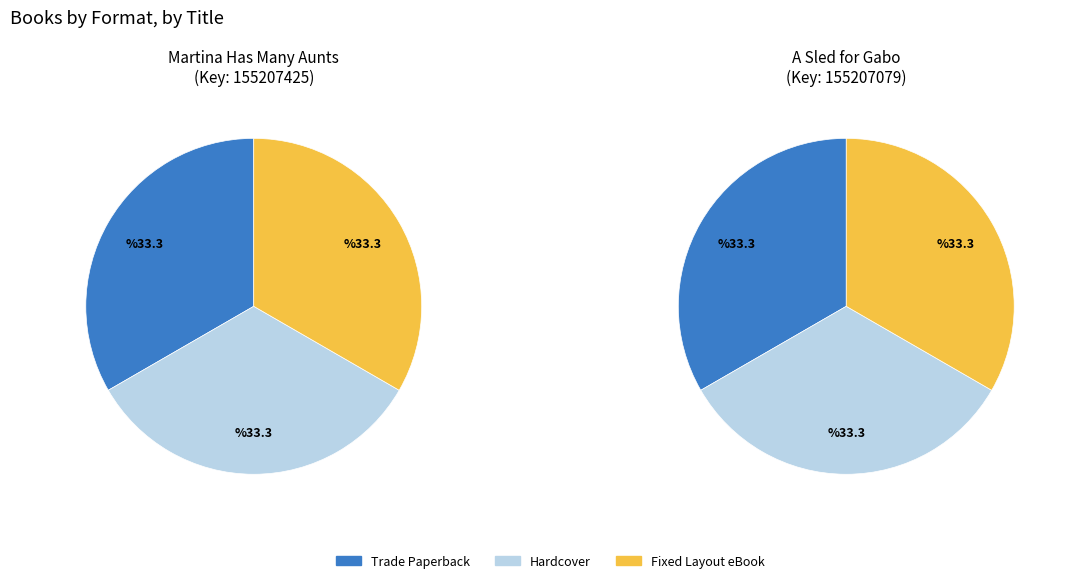

What is the smallest slice in the pie chart?

Hardcover